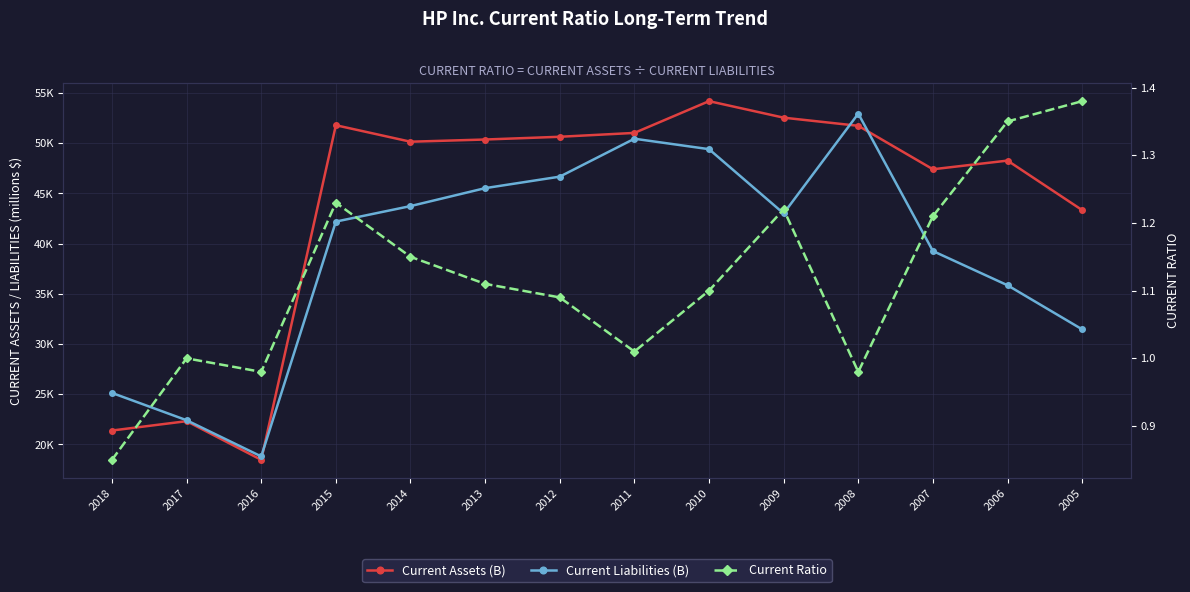

How many lines are shown in the chart?

3